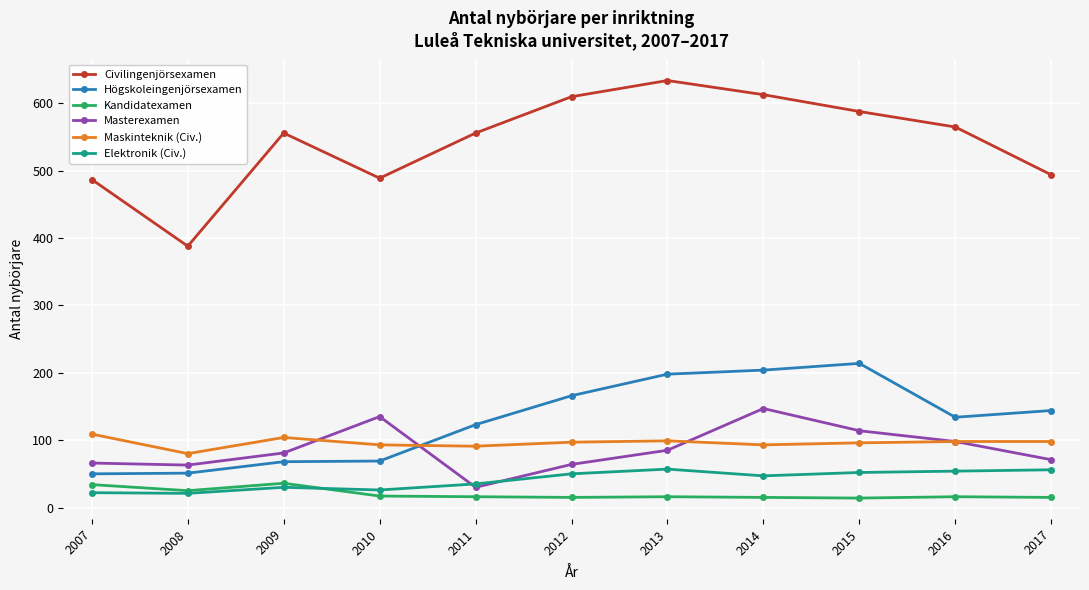

The Maskinteknik (Civ.) series shows 153 at 2014. True or false?

False